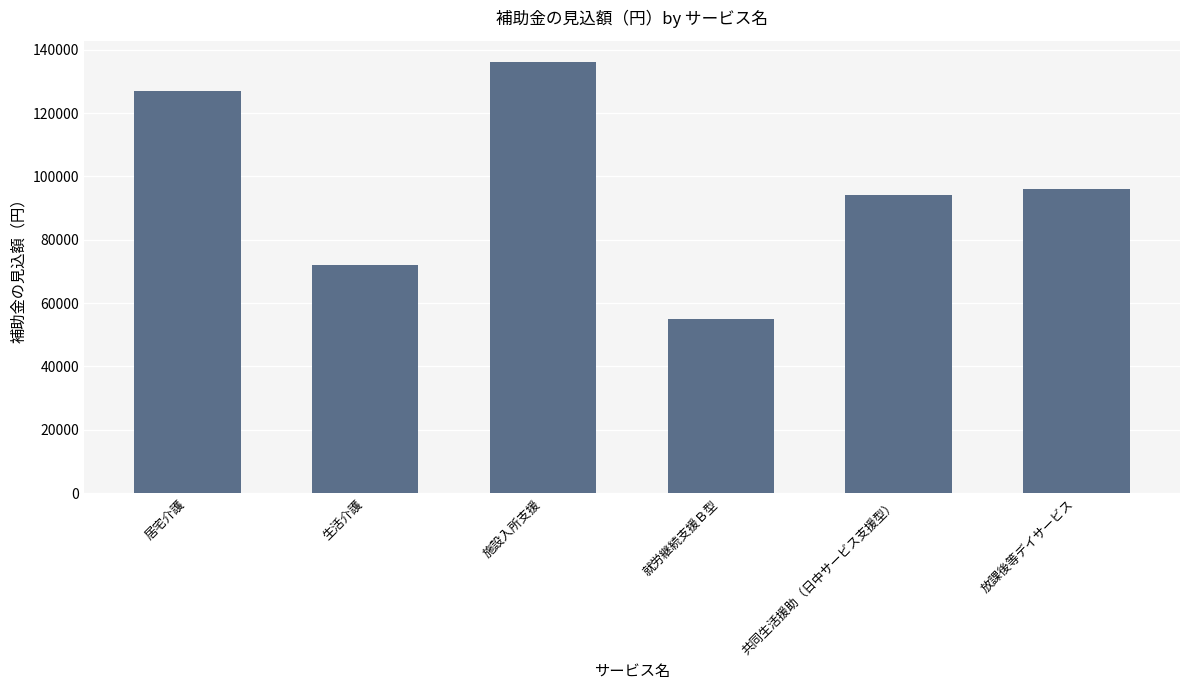

List the labels in order of value, largest first.

施設入所支援, 居宅介護, 放課後等デイサービス, 共同生活援助（日中サービス支援型）, 生活介護, 就労継続支援Ｂ型